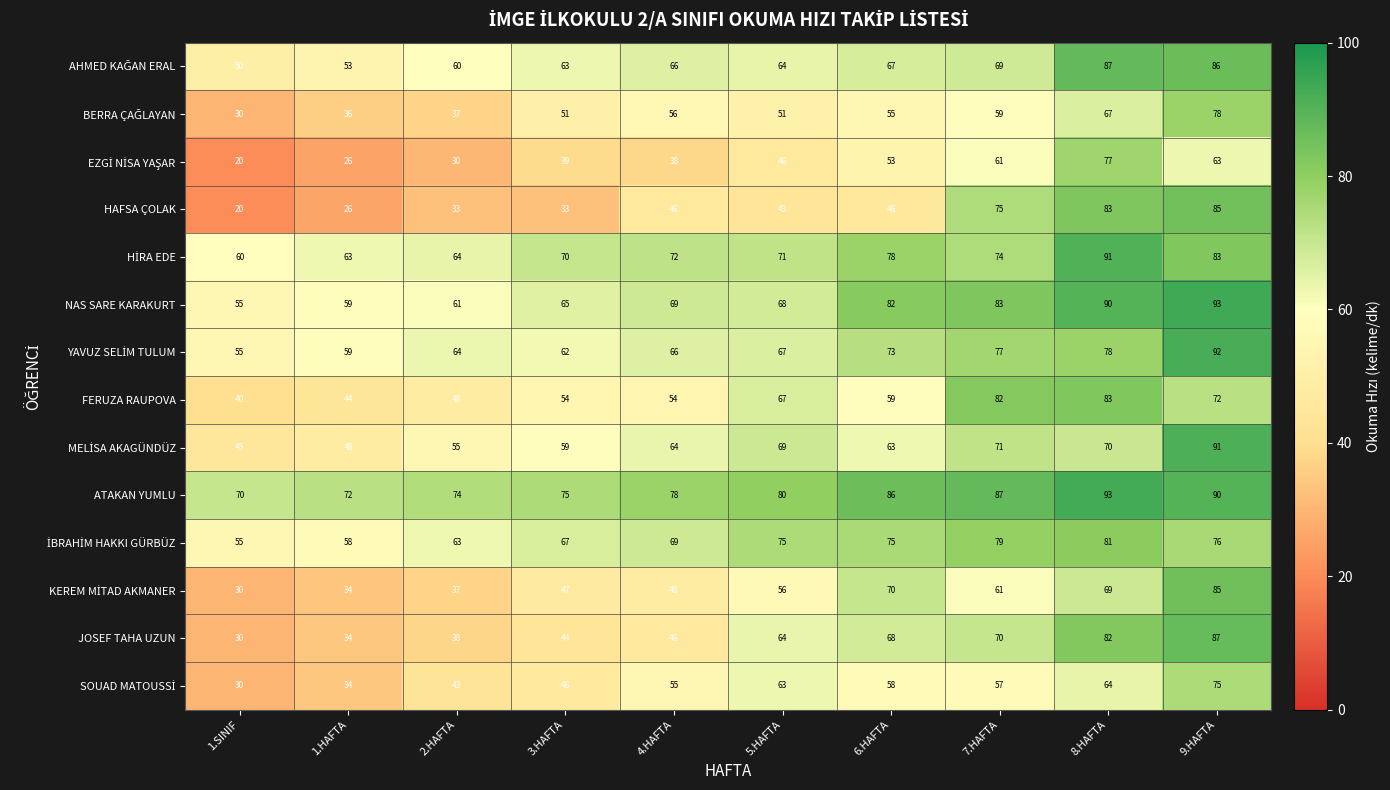

What is the maximum value shown in the chart?

93